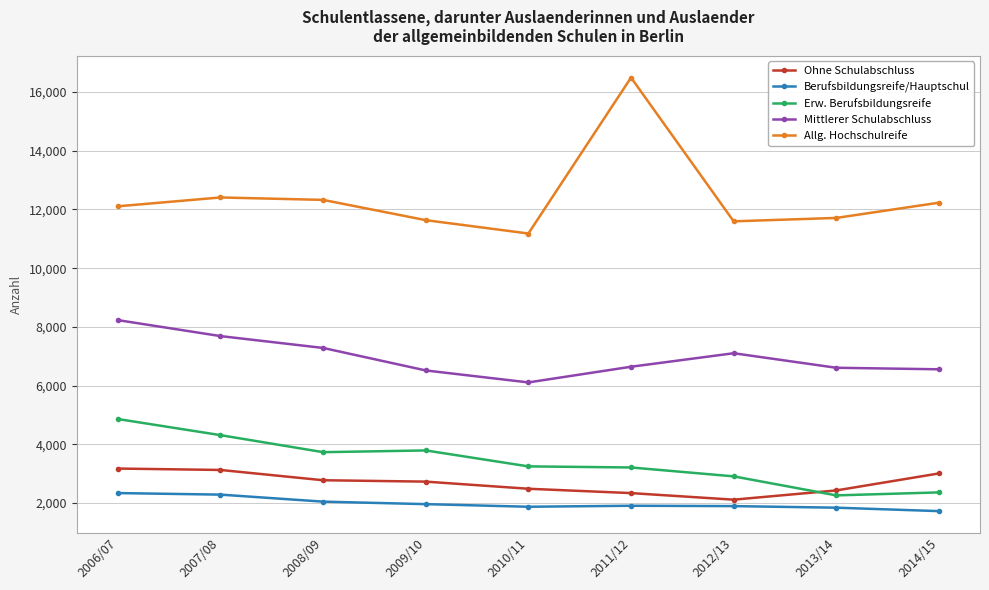

What is the minimum value for Allg. Hochschulreife?

11181